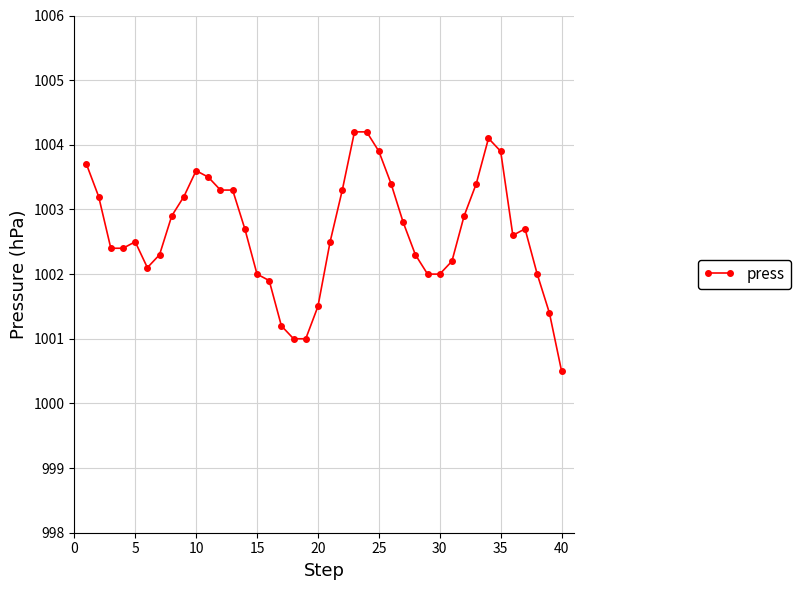

What is the value of the 39th point from the left?

1001.4